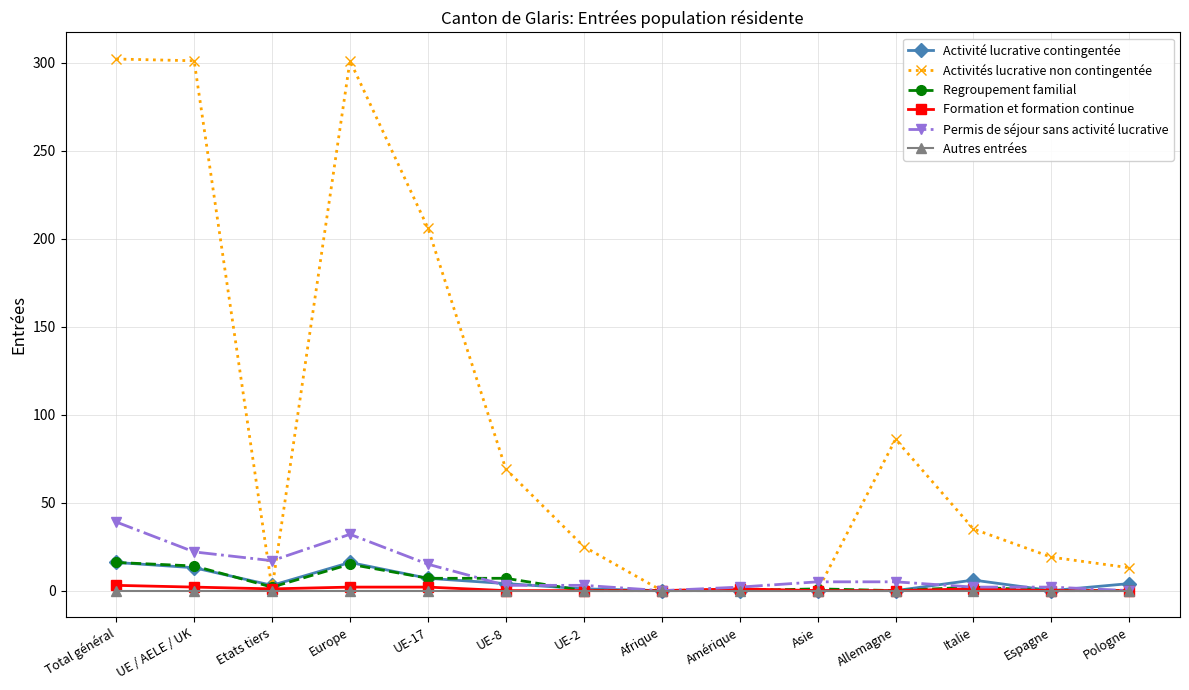

True or false: Activité lucrative contingentée has a value of 4 at UE-8.

True